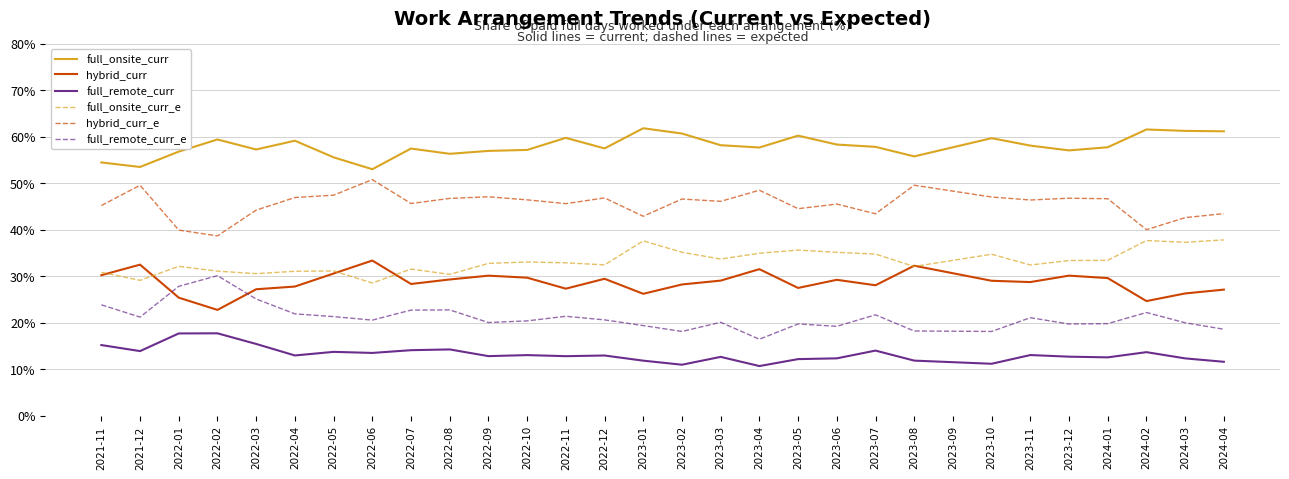

What are all the series names shown in the legend?

full_onsite_curr, hybrid_curr, full_remote_curr, full_onsite_curr_e, hybrid_curr_e, full_remote_curr_e